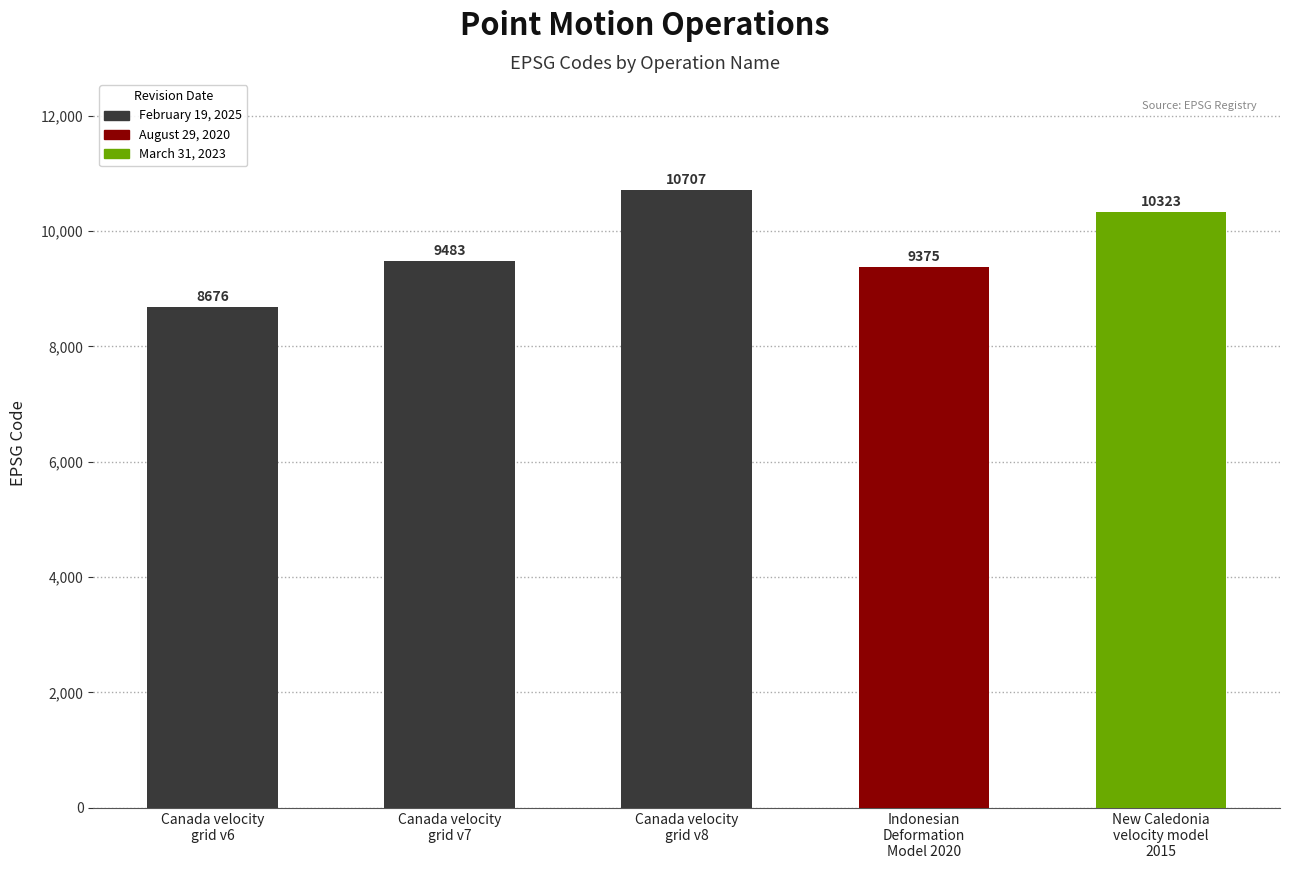

What is the value of the 1st bar from the left?

8676